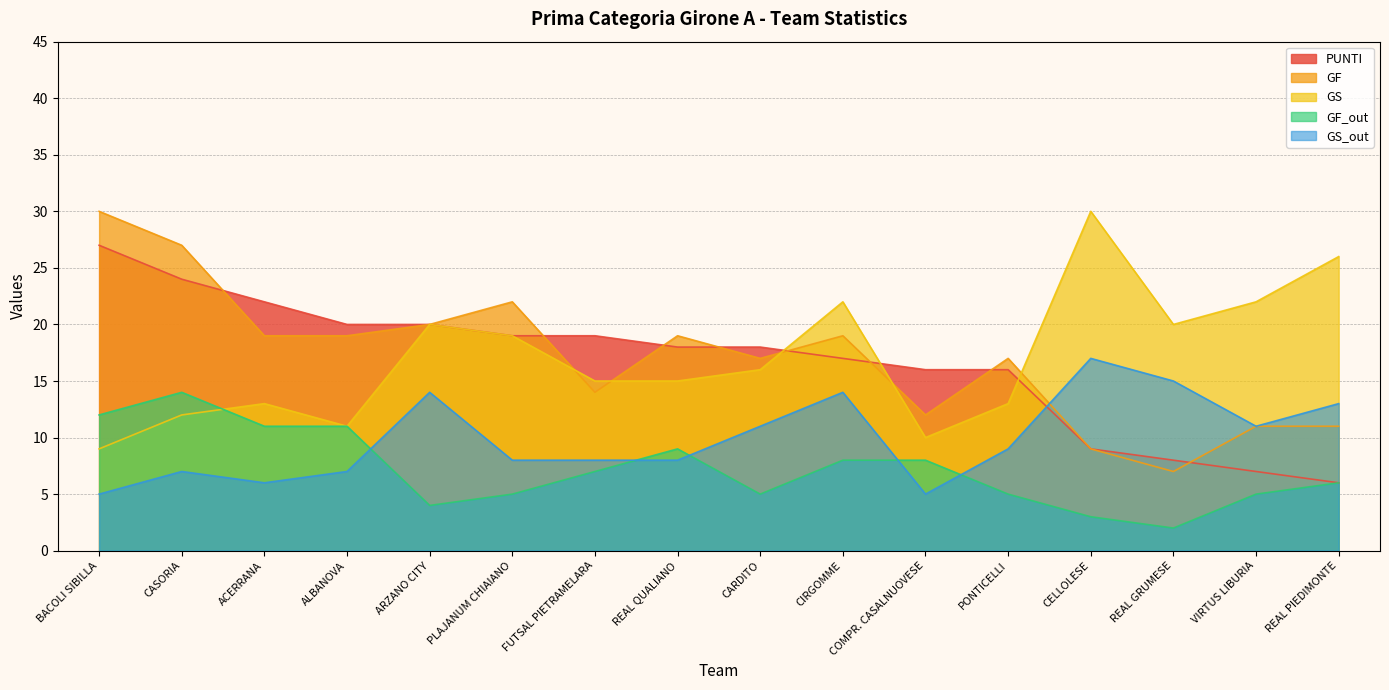

At CIRGOMME, list the series in order from smallest to largest.

GF_out, GS_out, PUNTI, GF, GS